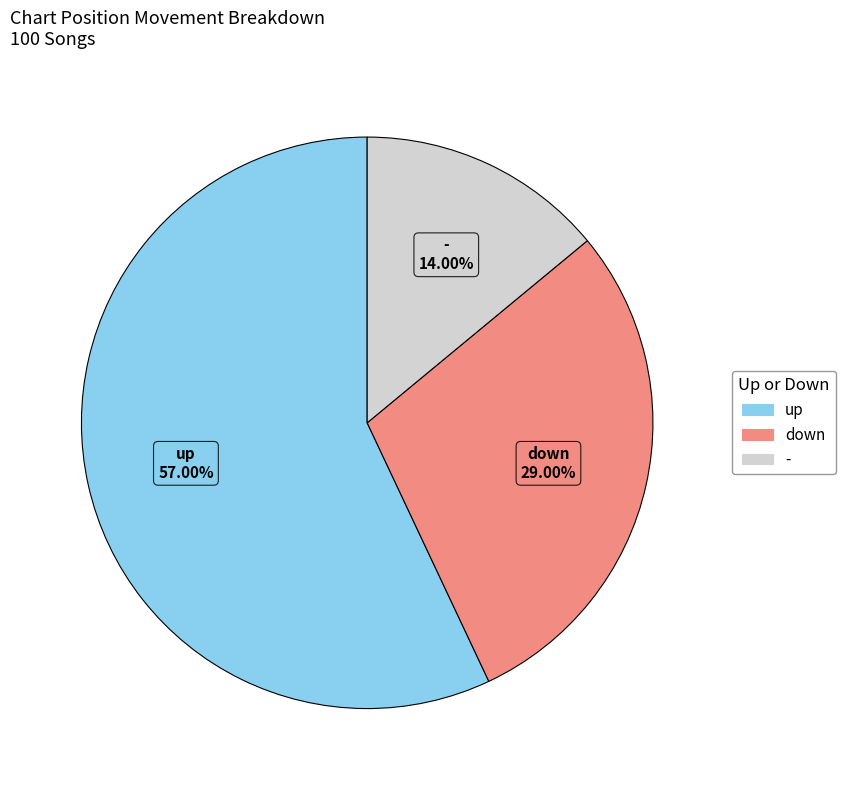

Is there any slice that represents more than half of the pie?

Yes